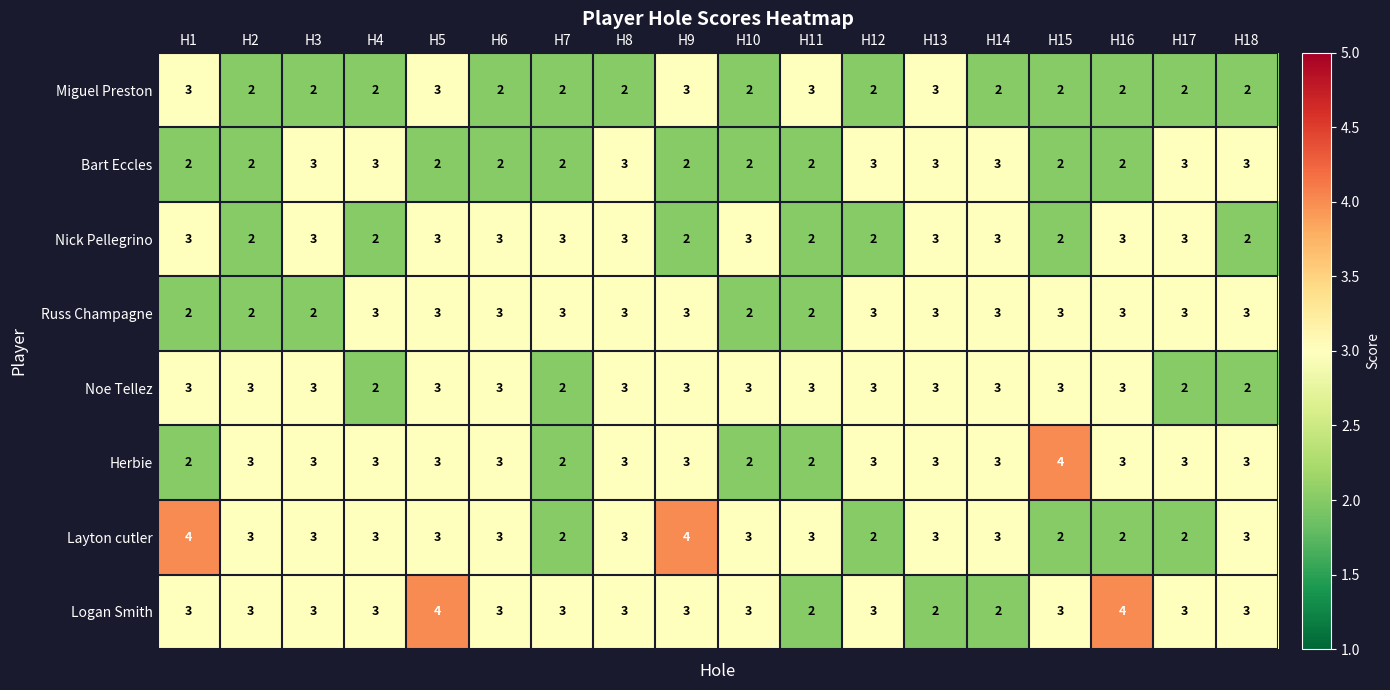

What is the maximum value shown in the chart?

4